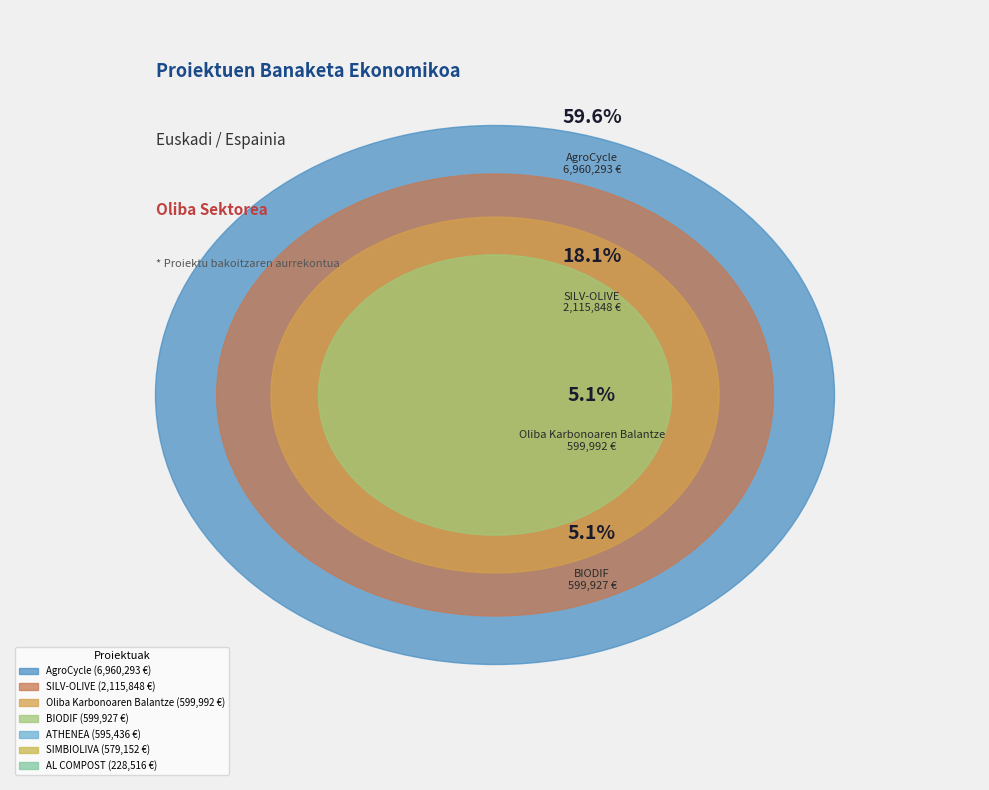

Between AL COMPOST and SIMBIOLIVA, which is larger?

SIMBIOLIVA